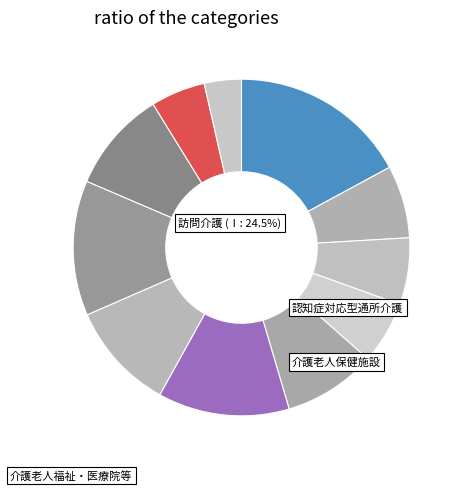

How many slices are in this pie chart?

11